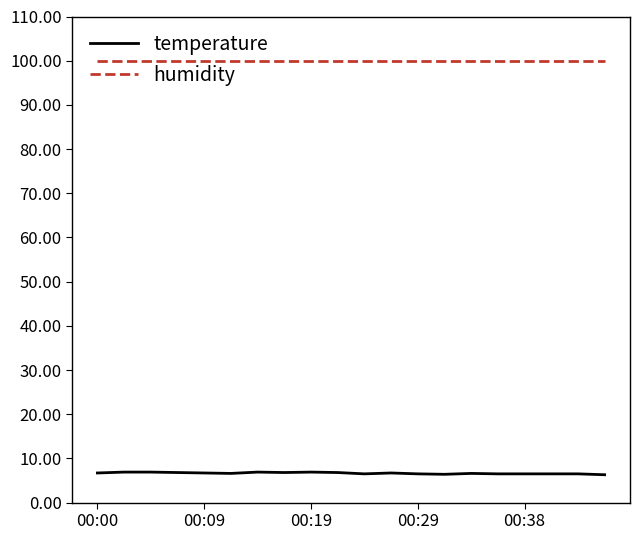

What is the minimum value shown in the chart?

6.3